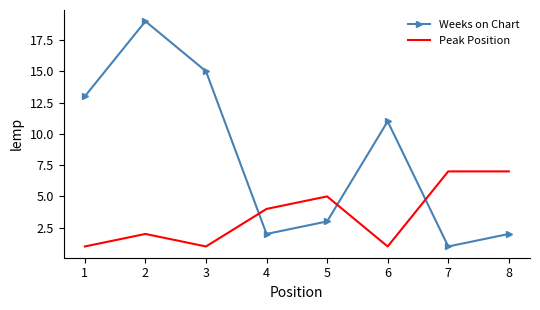

How many times do Peak Position and Weeks on Chart cross each other?

3